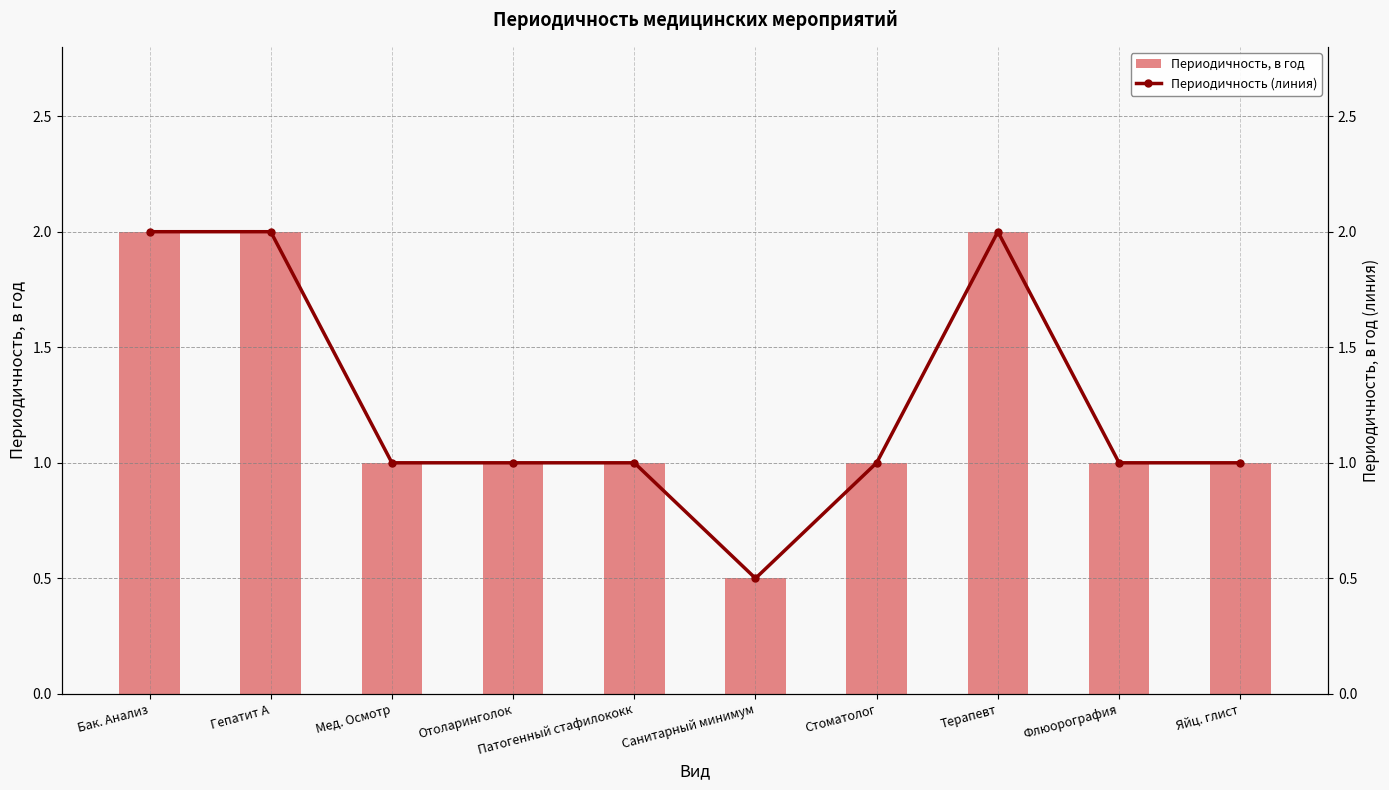

The Периодичность (линия) series shows 0.8 at Бак. Анализ. True or false?

False